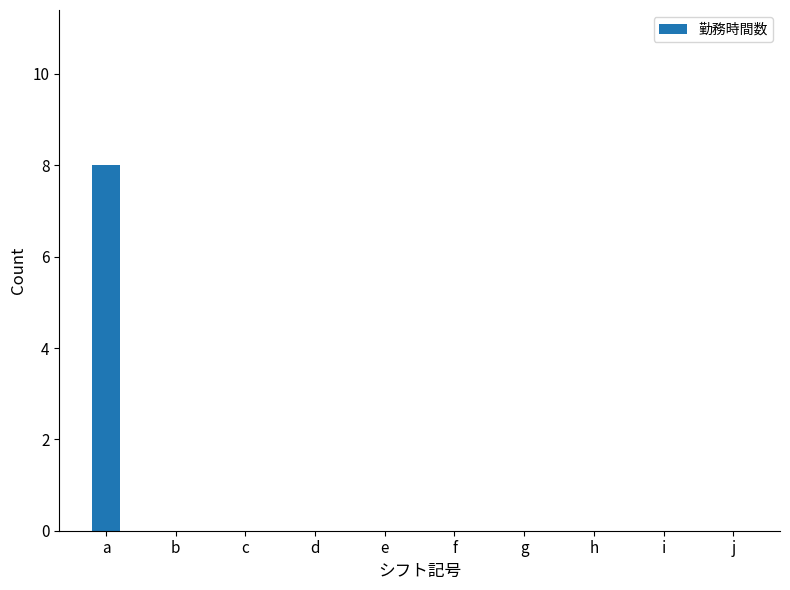

Count the number of categories in the chart.

10